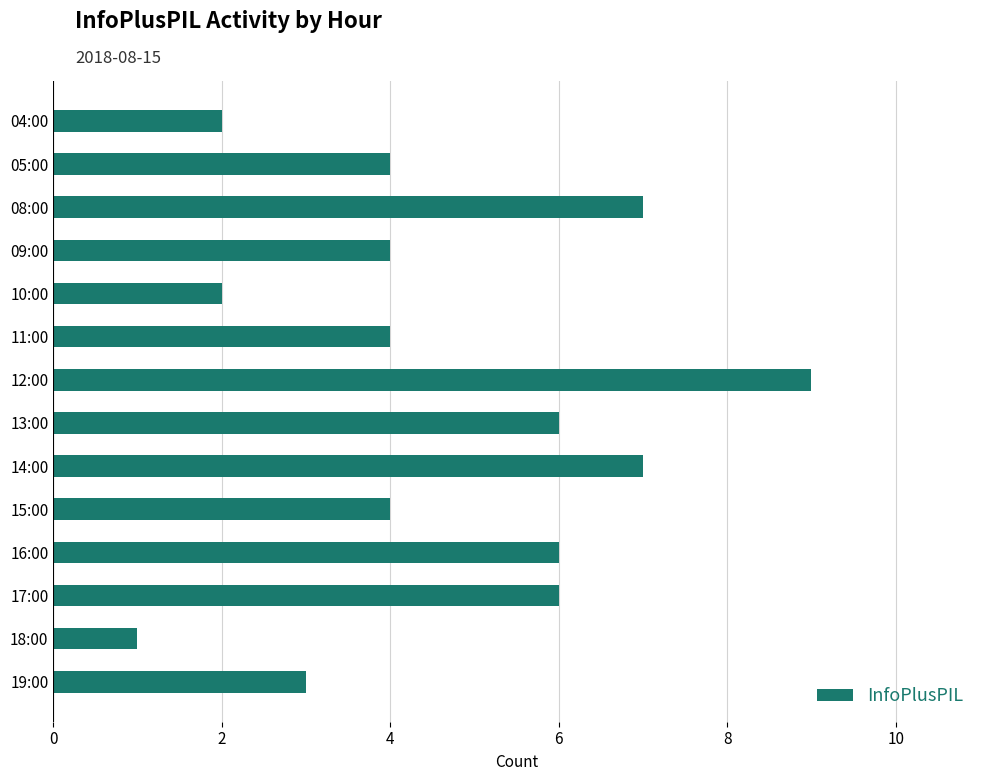

What is the ratio of the value at 15:00 to the value at 12:00?

0.4